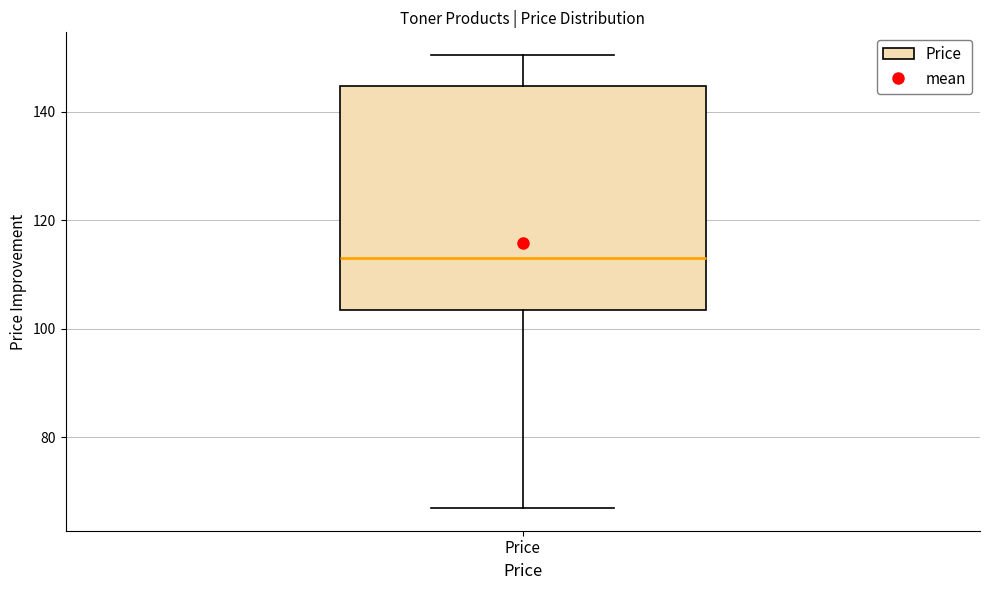

Transcribe this box plot: give where the median line is, the range the box spans, and where the two whiskers end, as read against the y-axis. The values are not printed on the chart, so give them approximately, as read against the axis.

median 112, box 104 to 144, whiskers 66 to 150